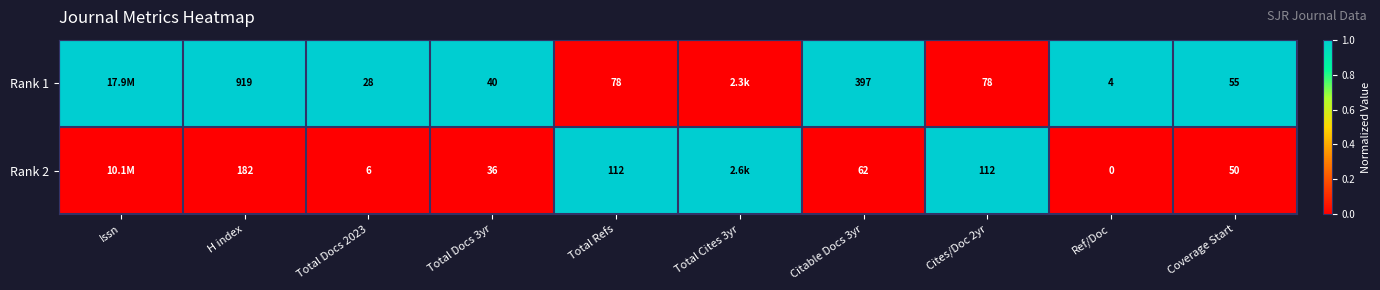

What is the sum of the Rank 2 values at Citable Docs 3yr and Total Docs 2023?

68